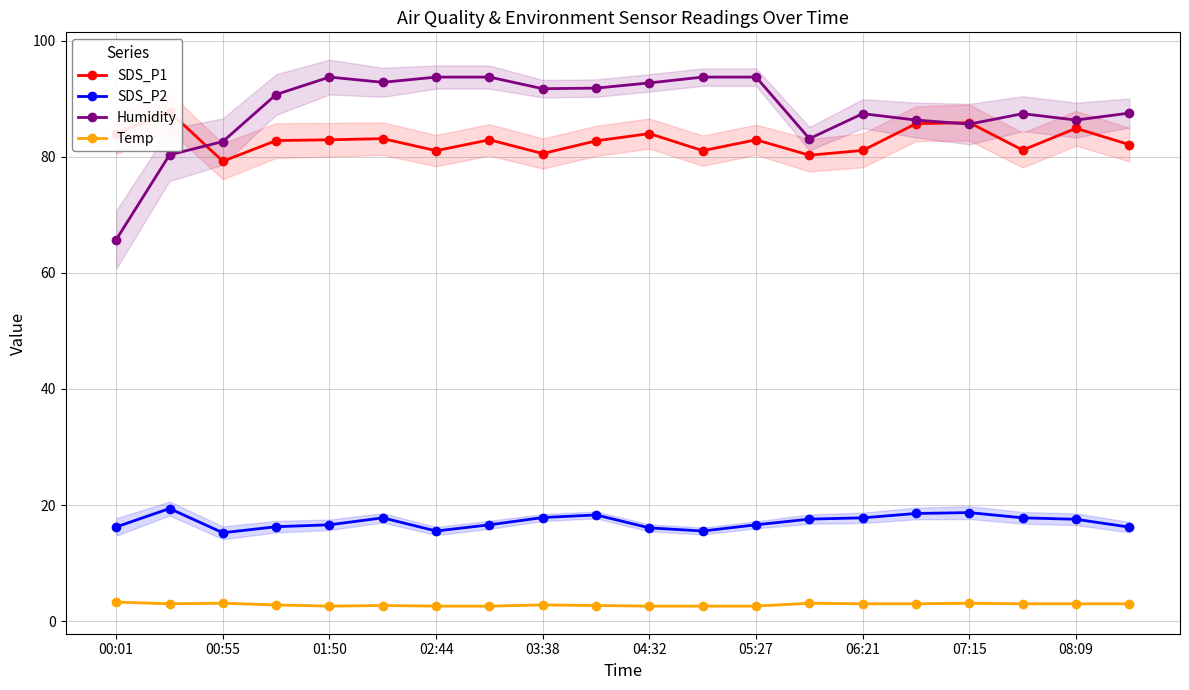

Rank the series by their maximum value, from lowest to highest.

Temp, SDS_P2, SDS_P1, Humidity